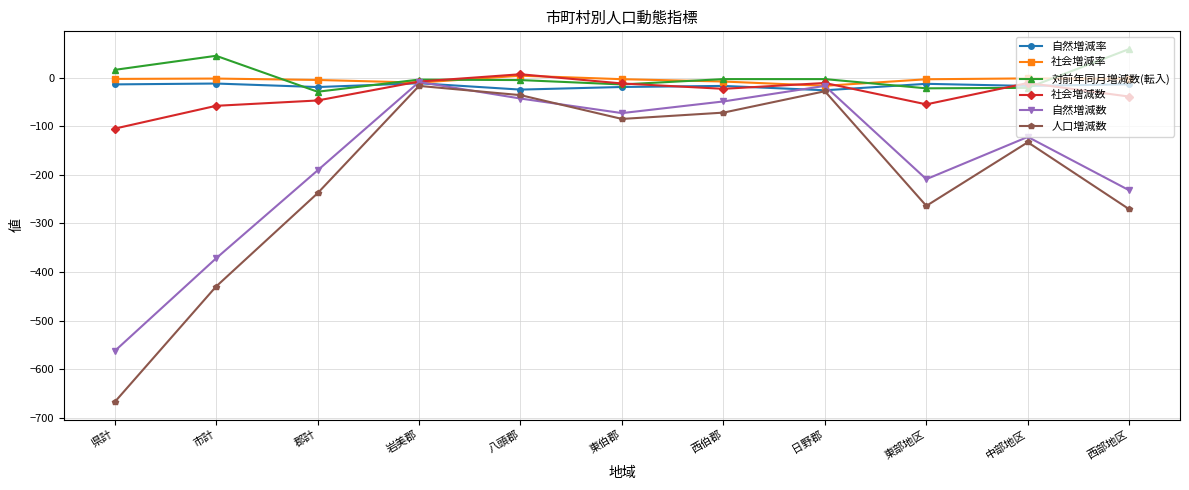

Read the 自然増減数 value at 東部地区.

-209.0